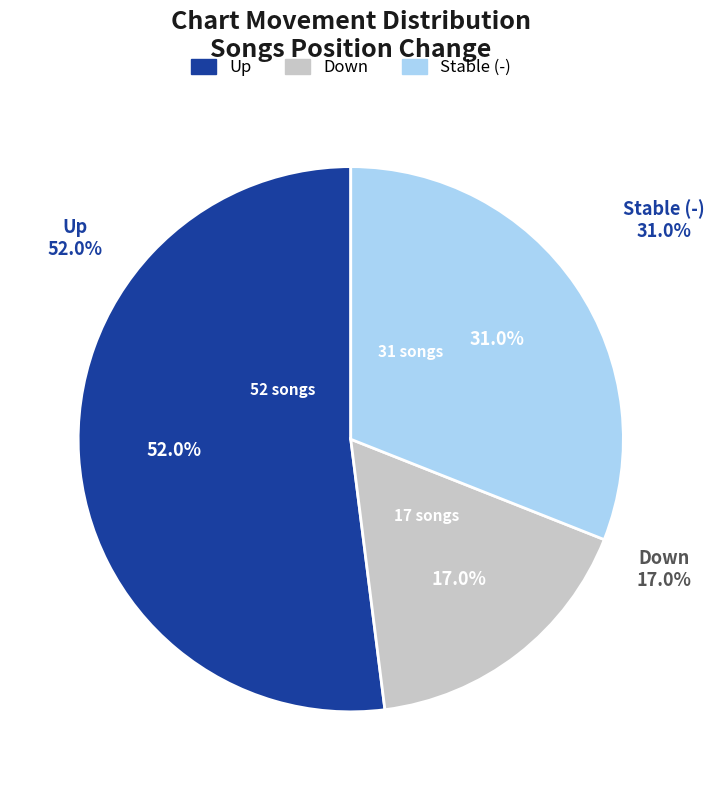

To the nearest percent, what is the difference between the largest and smallest slice percentages?

35%